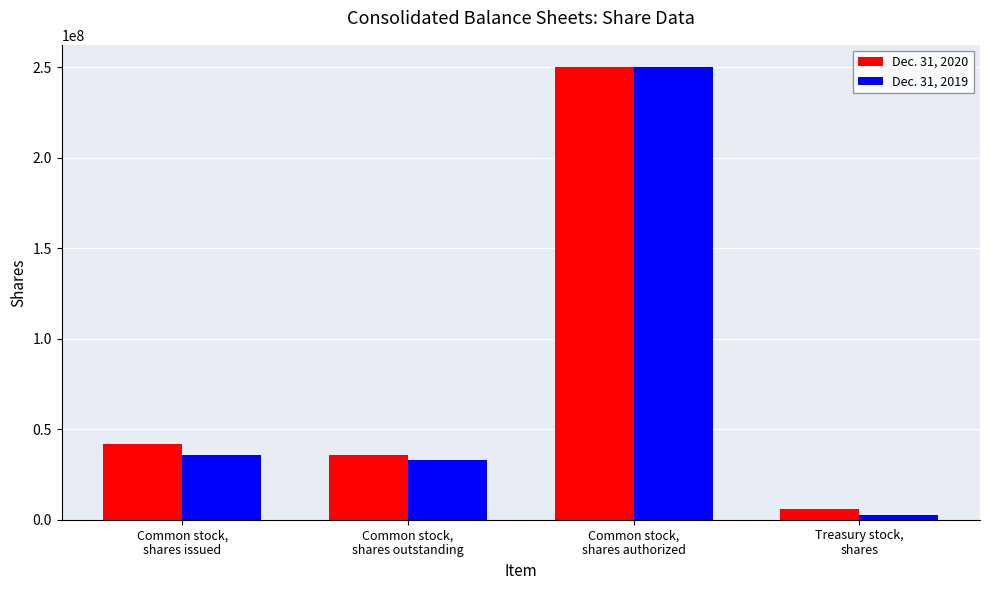

At Common stock,
shares issued, list the series in order from largest to smallest.

Dec. 31, 2020, Dec. 31, 2019